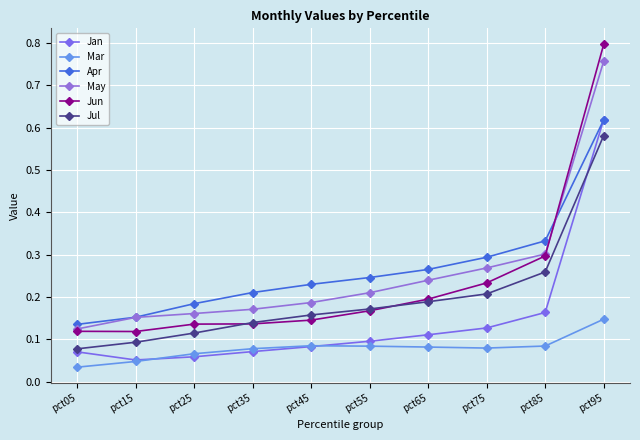

How many interior local peaks does the Mar series have?

1